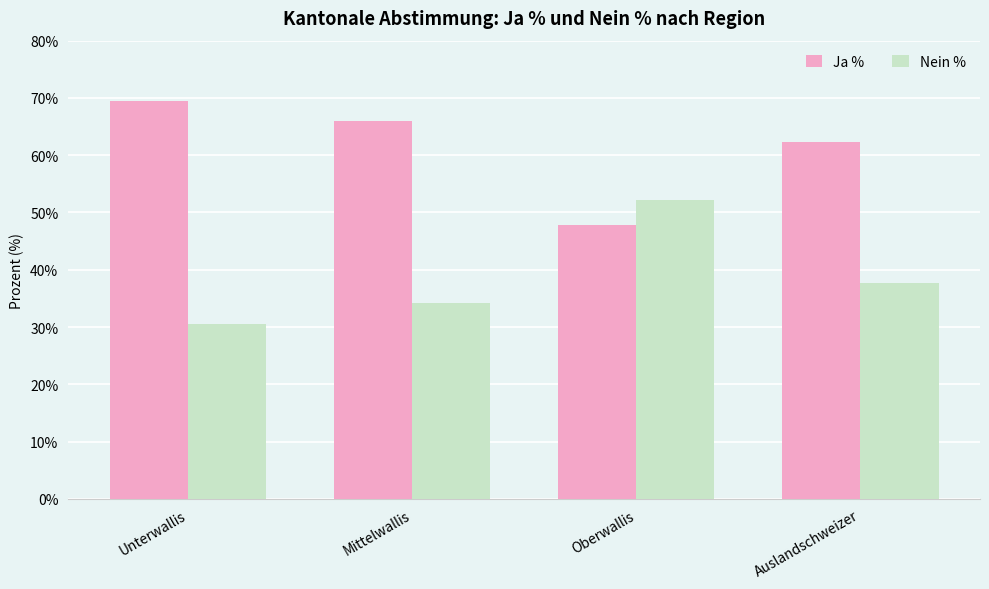

What are all the series names shown in the legend?

Ja %, Nein %